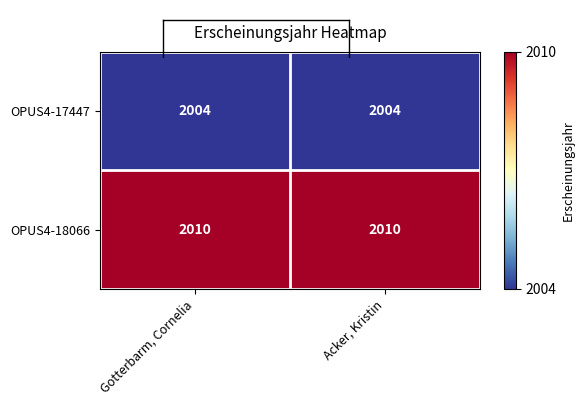

Reading right to left, transcribe all the data shown in this chart.

OPUS4-17447: 2004	2004
OPUS4-18066: 2010	2010